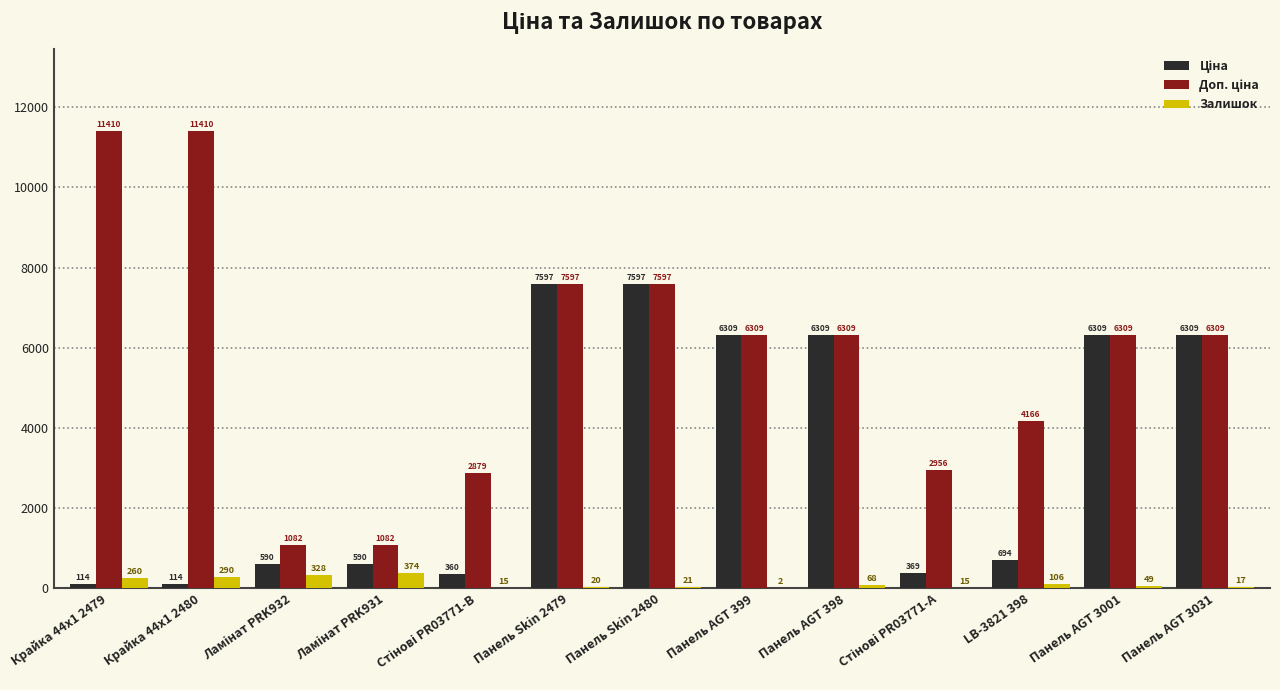

How many distinct data groups are displayed?

3